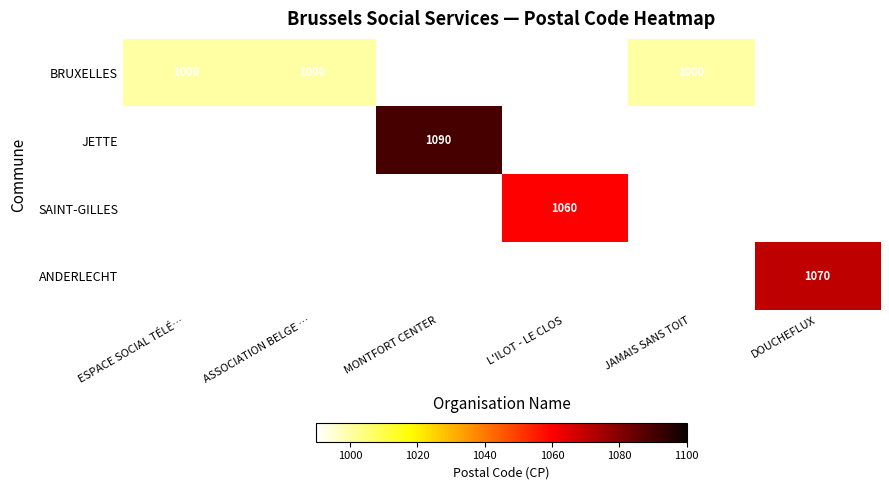

Which series has the largest range (max minus min)?

BRUXELLES